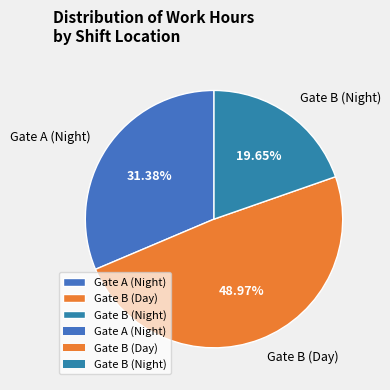

Which has a higher value, Gate B (Night) or Gate A (Night)?

Gate A (Night)